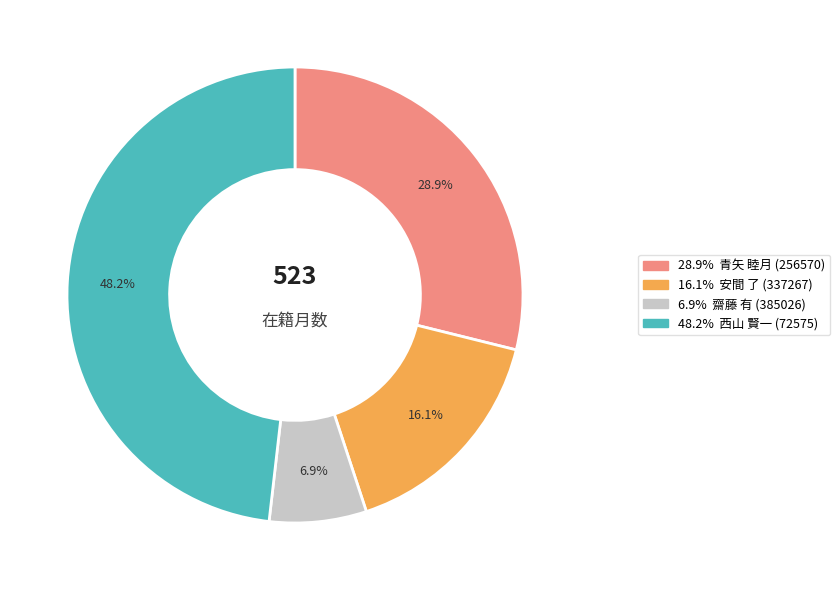

Count the number of slices in the pie.

4